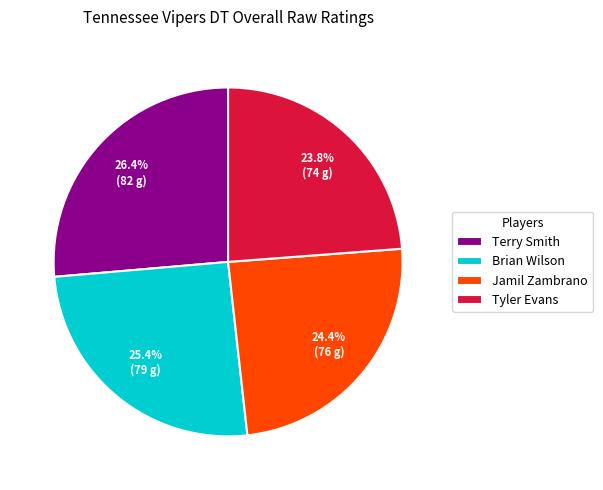

To the nearest percent, what portion does Terry Smith represent?

26%